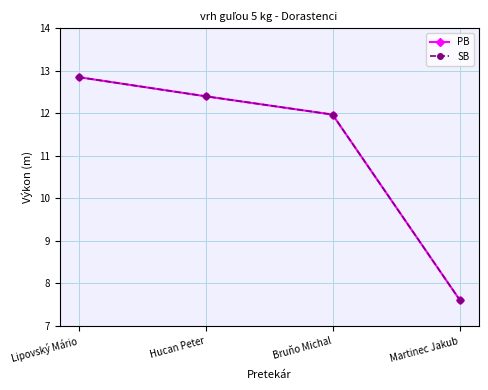

Is this an area chart (filled region under the line)?

No